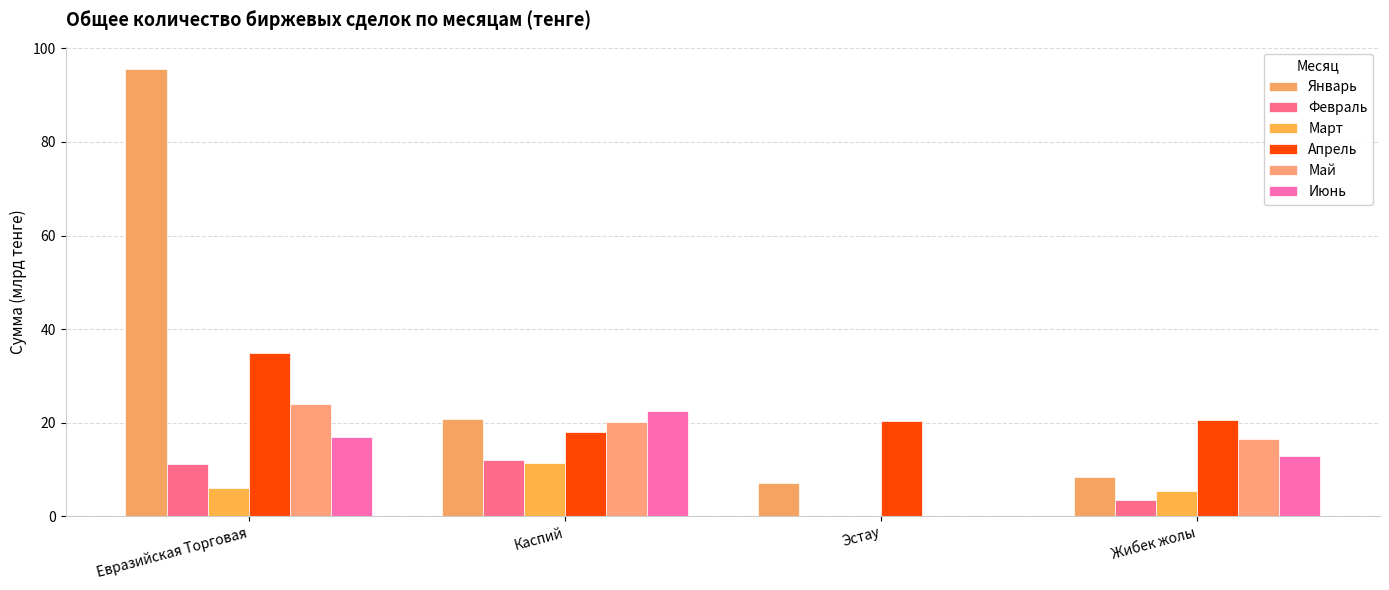

What is the average value of the Февраль series?

6.6